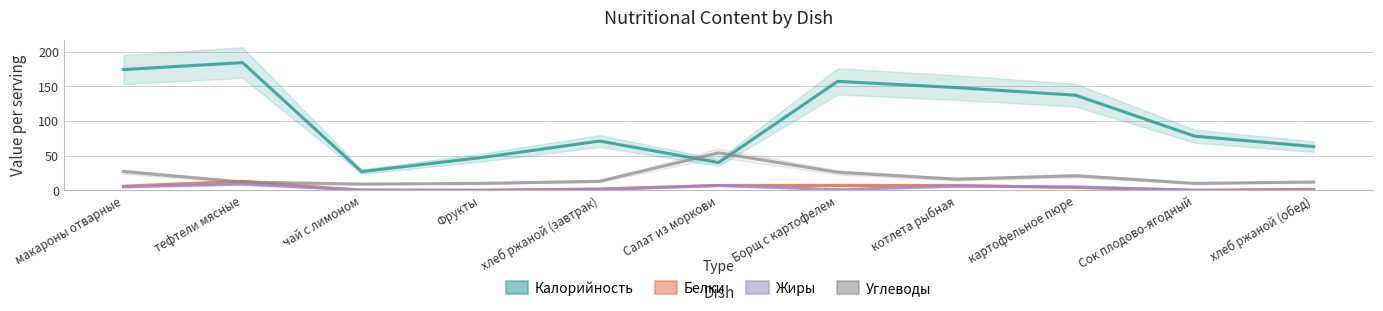

Is it true that Углеводы equals 6.2 at Фрукты?

False